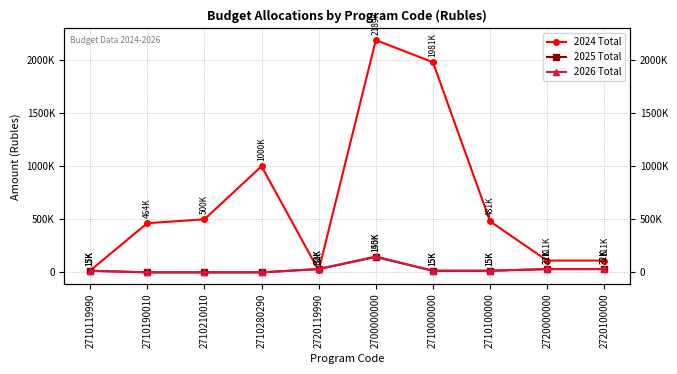

What is the total value across all series at 2710210010?

500000.0